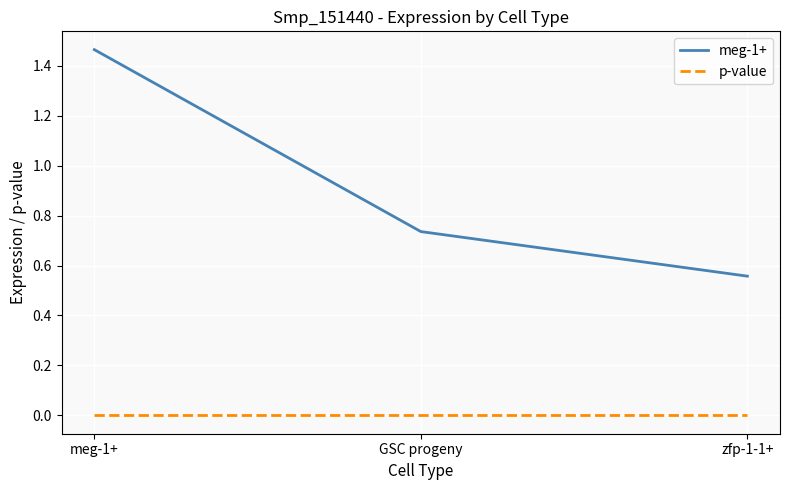

The meg-1+ series shows 1.1 at GSC progeny. True or false?

False